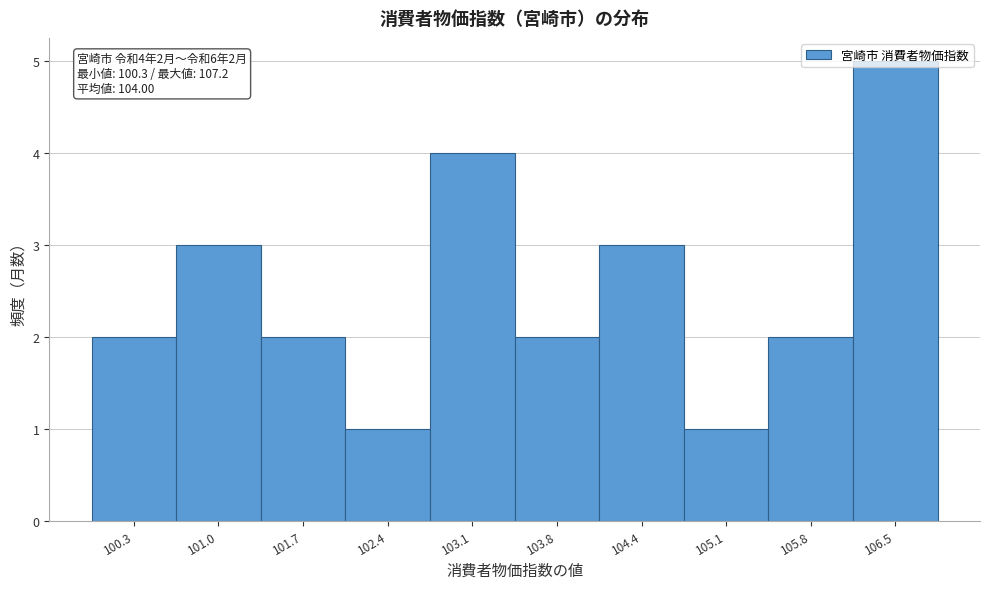

What is the sum of all values?

25